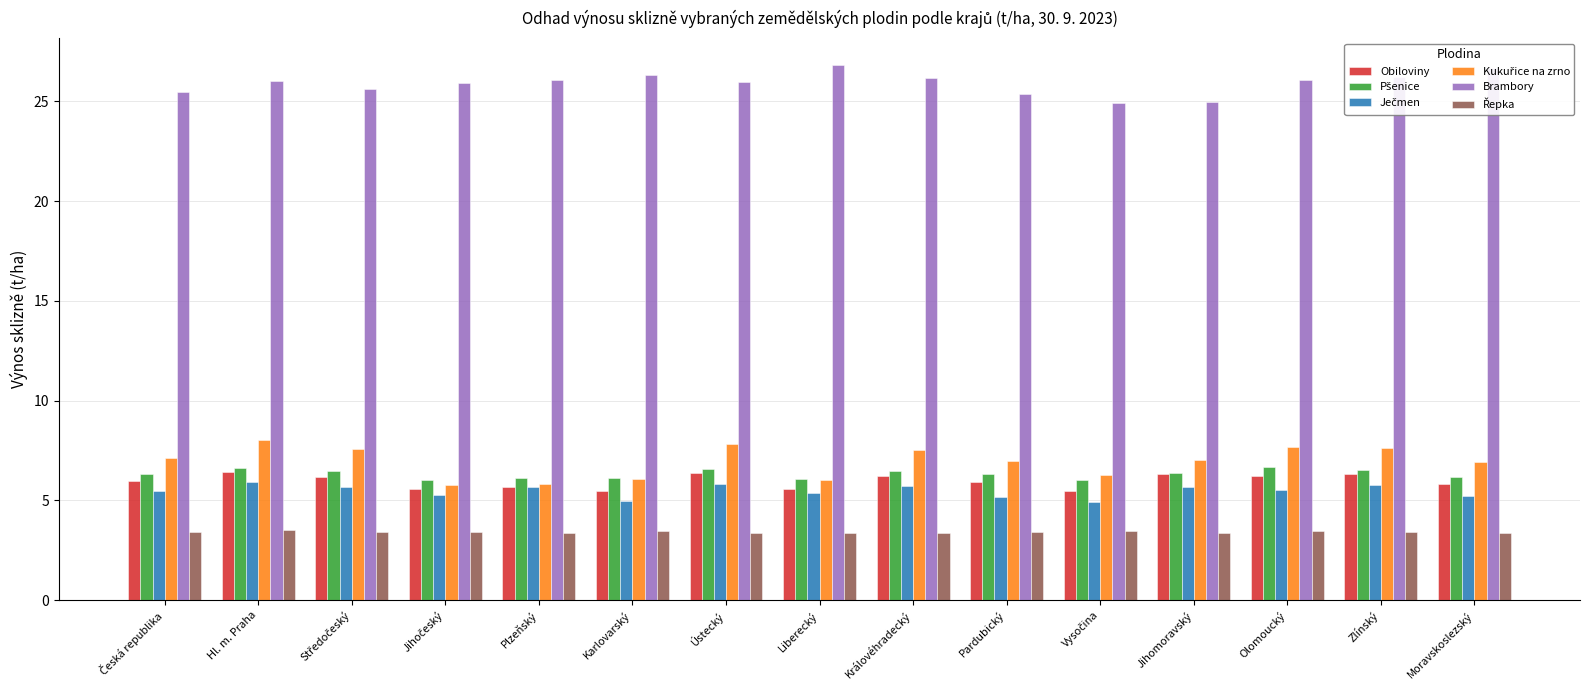

What is the sum of the Brambory values at Jihomoravský and Hl. m. Praha?

51.0